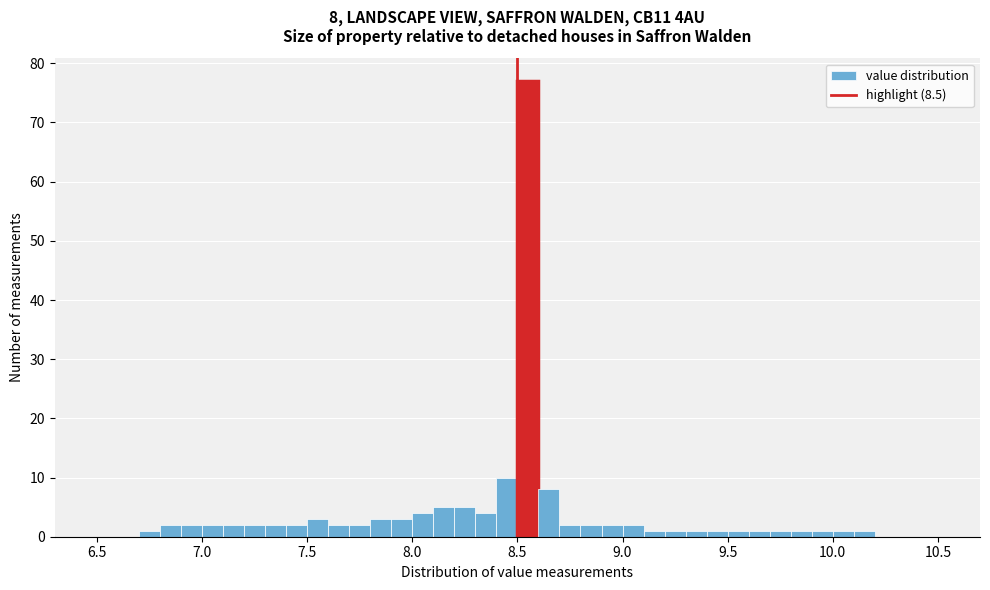

Around what value on the x-axis is the tallest bar? Give the approximate position of its centre, as read against the axis.

8.55